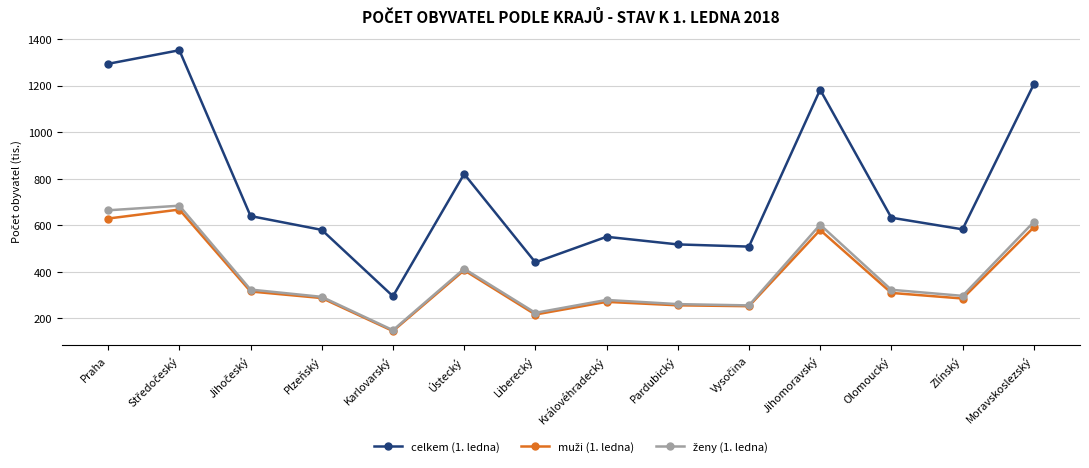

What is the label of the 1st point from the left?

Praha